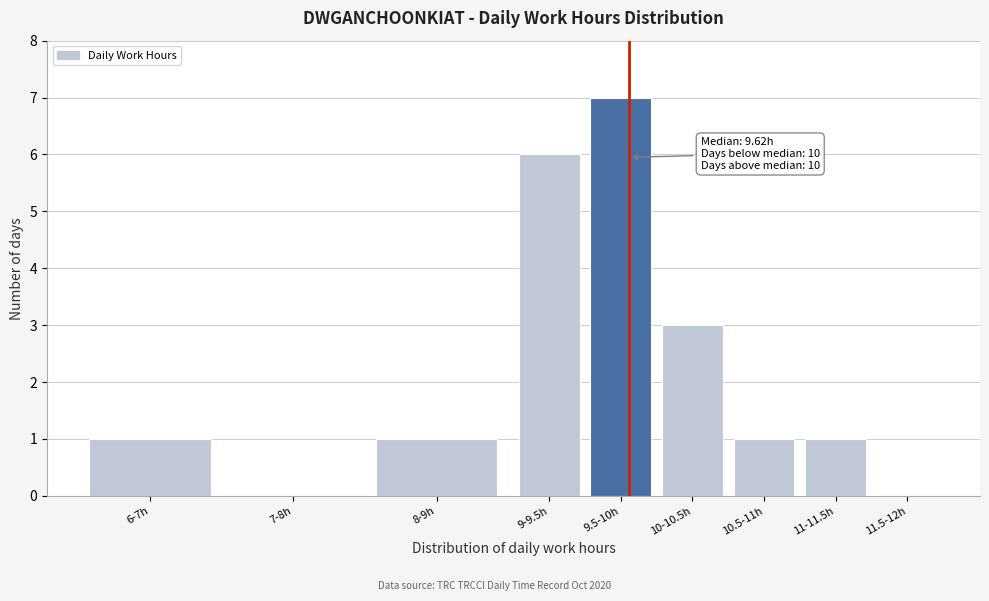

Reading left to right, what are all the values shown in this chart?

6-7h=1	7-8h=0	8-9h=1	9-9.5h=6	9.5-10h=7	10-10.5h=3	10.5-11h=1	11-11.5h=1	11.5-12h=0